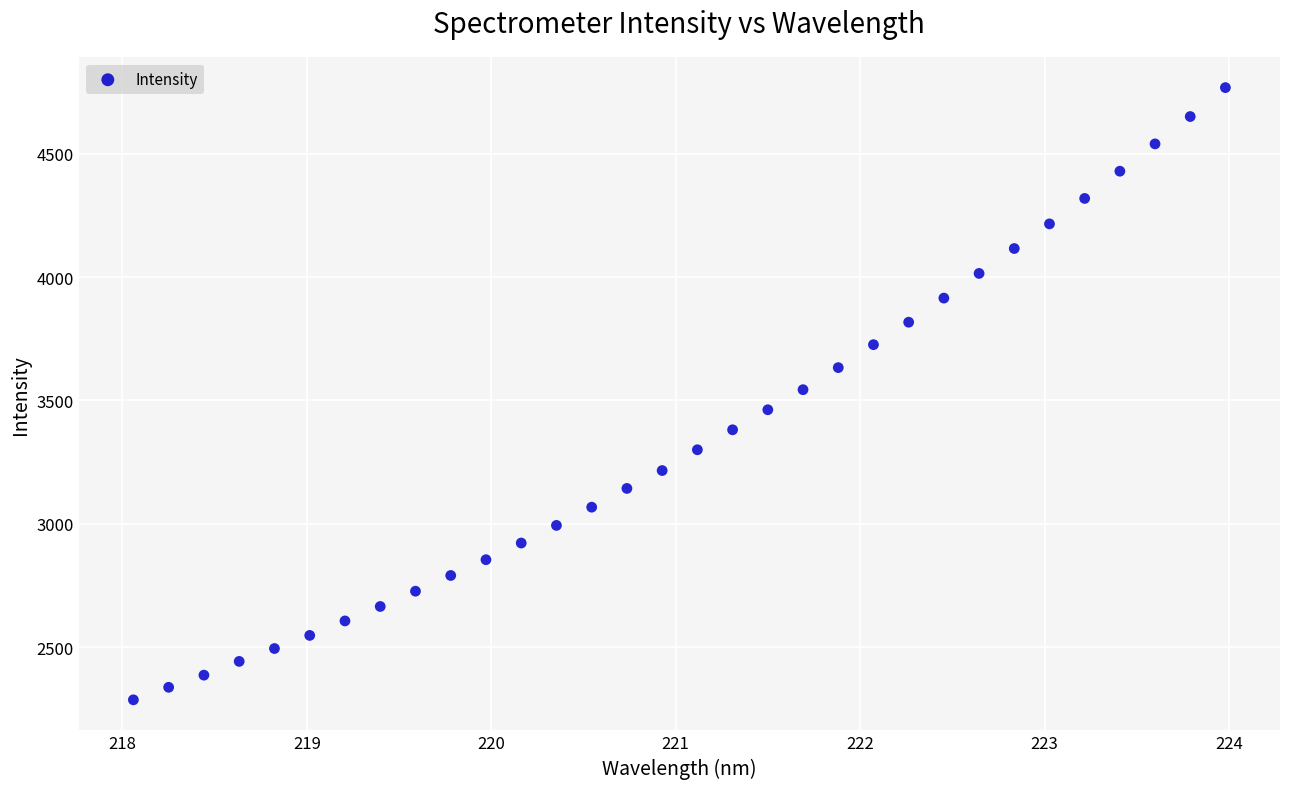

What is the range of X values (max minus min)?

5.9